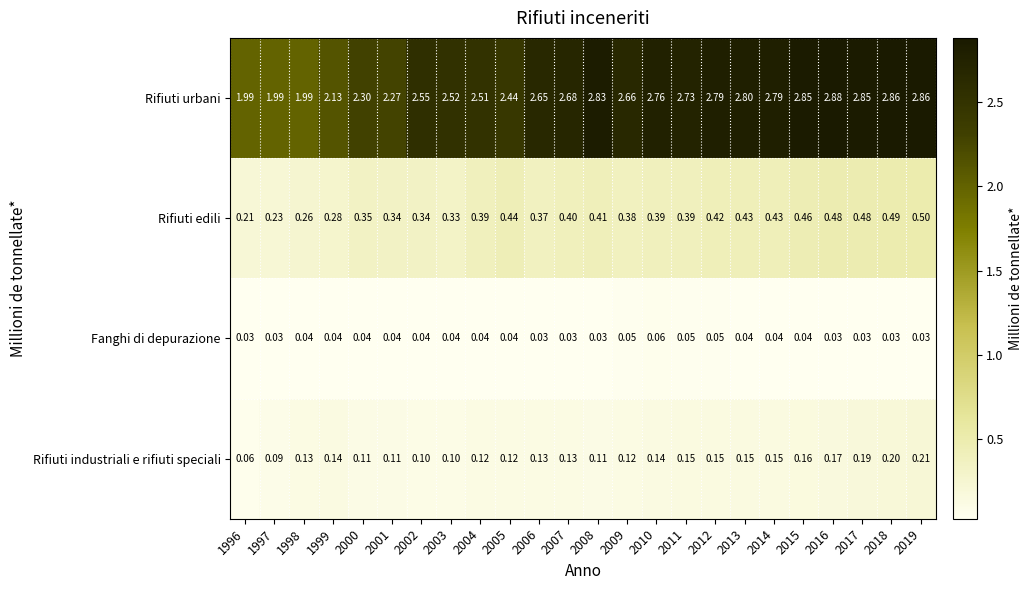

Is the value of Rifiuti edili at 1996 greater than the value of Rifiuti urbani at 2000?

No